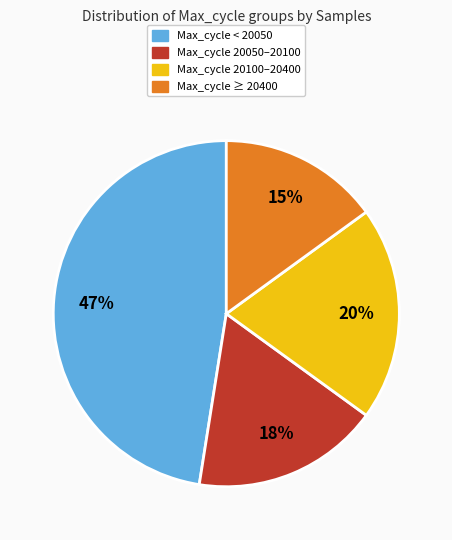

Does any single category account for the majority?

No